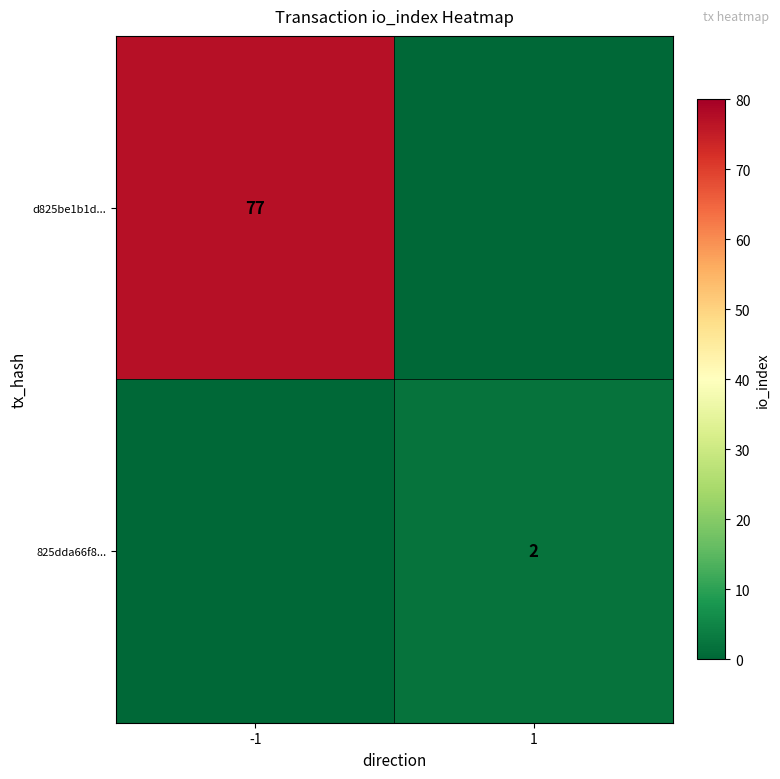

The value of d825be1b1d... at -1 is 77. True or false?

True